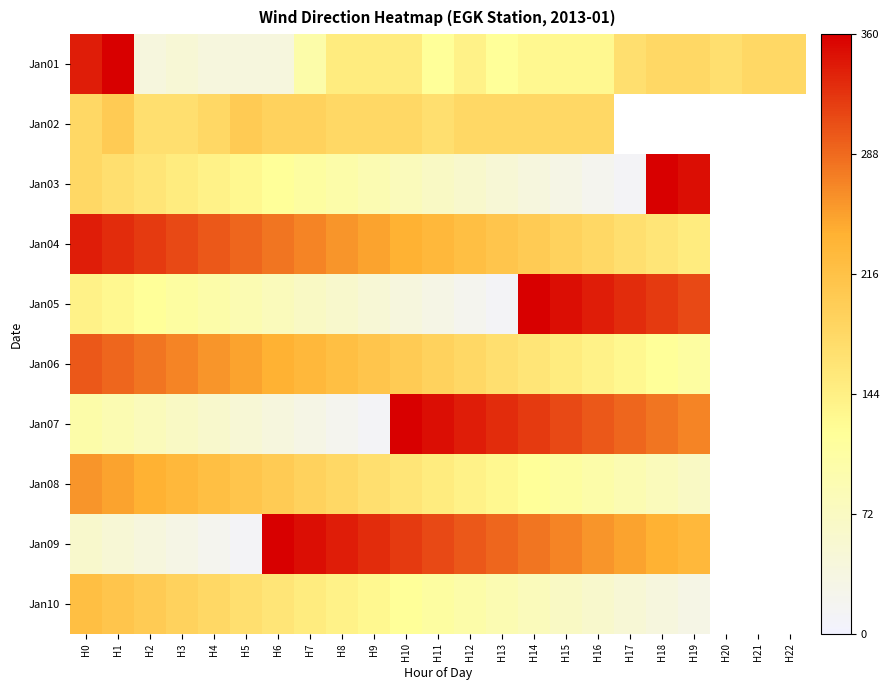

Which series has the largest range (max minus min)?

Jan03